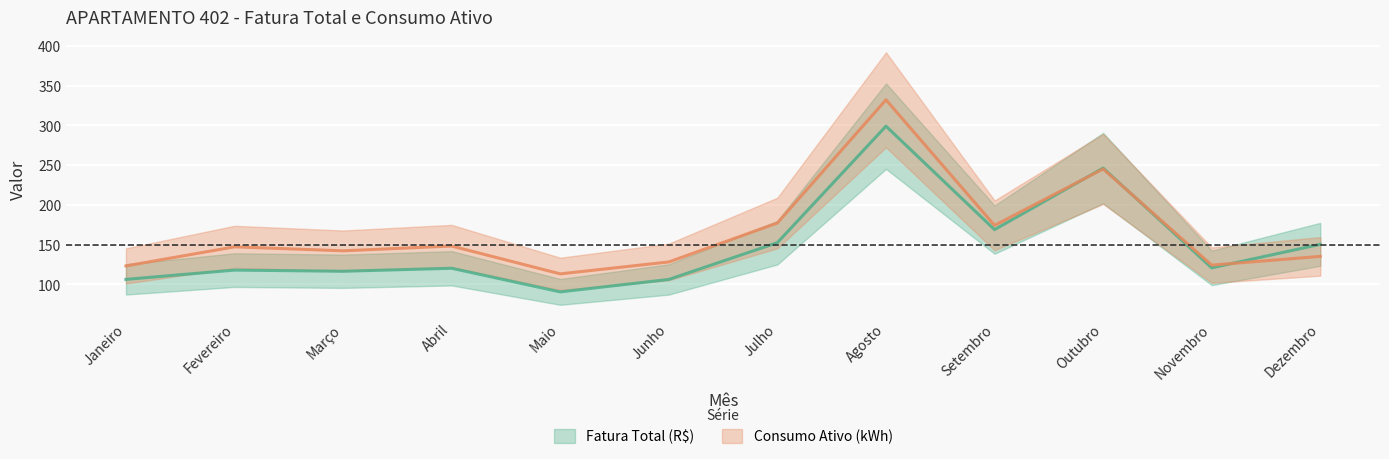

At which category does the chart reach its minimum across all series?

Maio